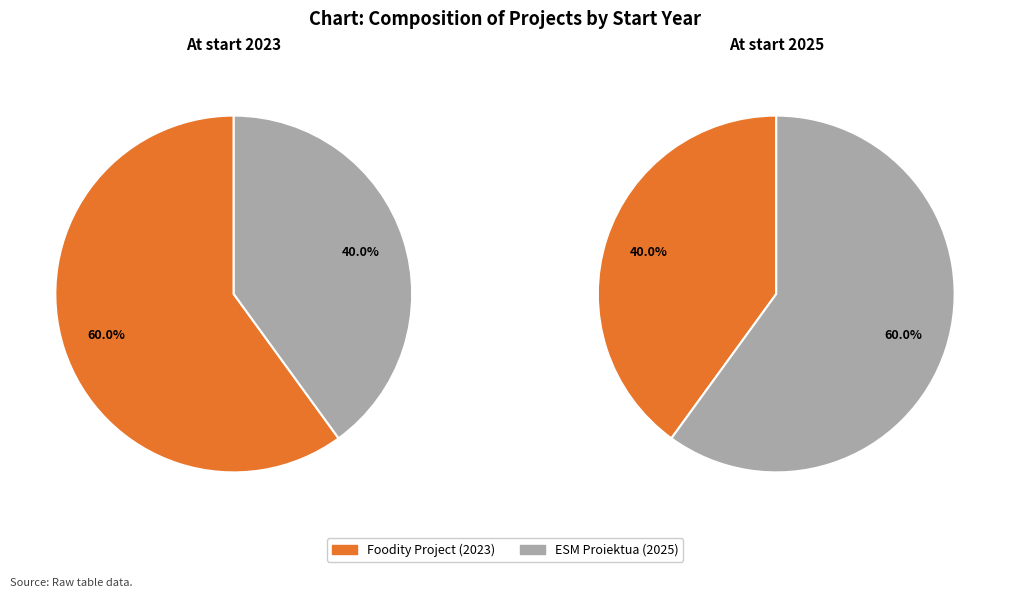

Which slice is the largest?

ESM Proiektua (2025)